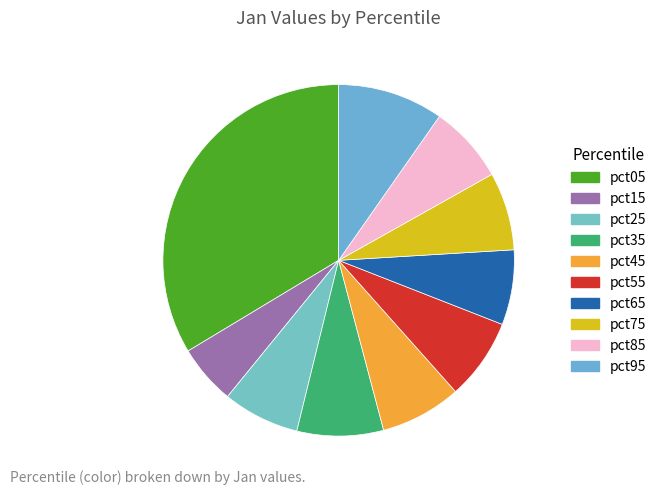

The pct45 slice represents 7% of the pie. True or false?

True